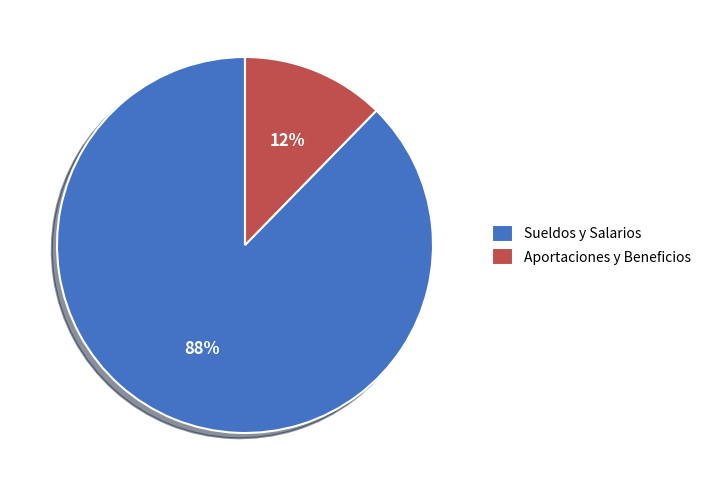

Combined, do Sueldos y Salarios and Aportaciones y Beneficios account for over 50%?

Yes